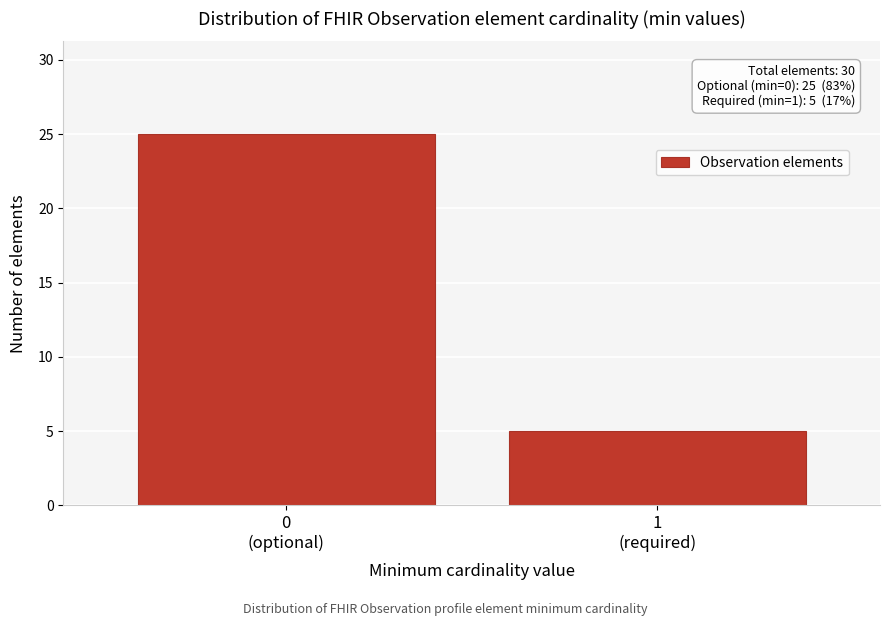

Reading left to right, list all the values displayed in this chart.

25	5